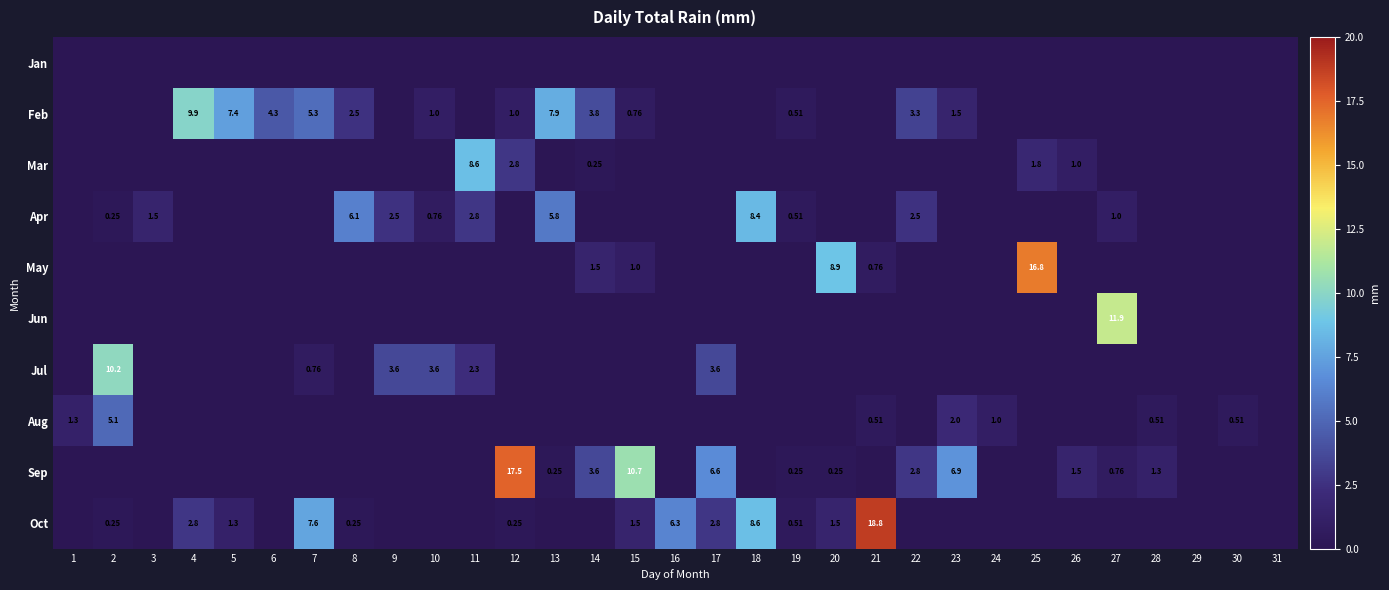

What is the maximum value for May?

16.8